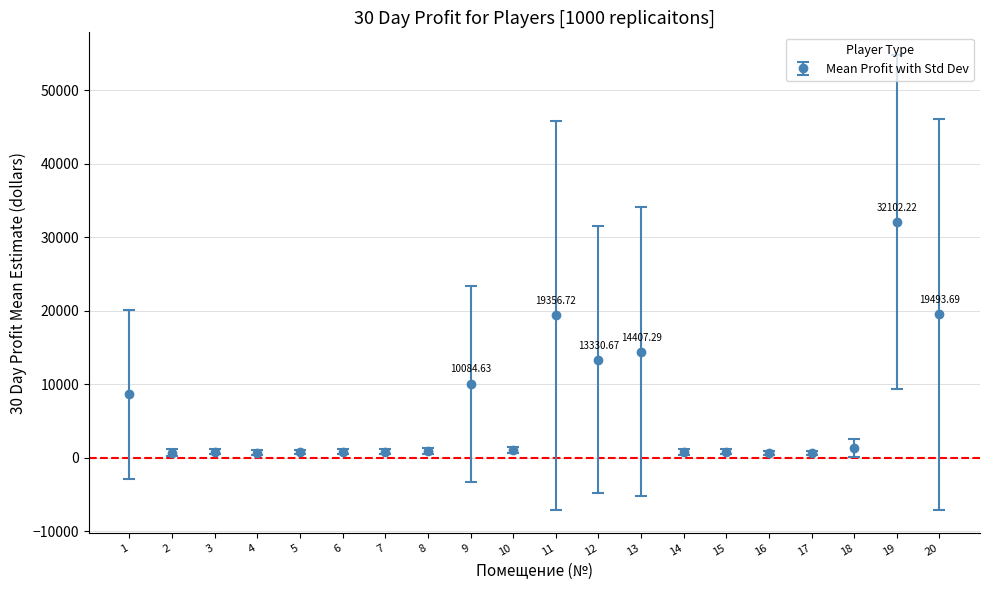

Between 11 and 9, which is larger?

11